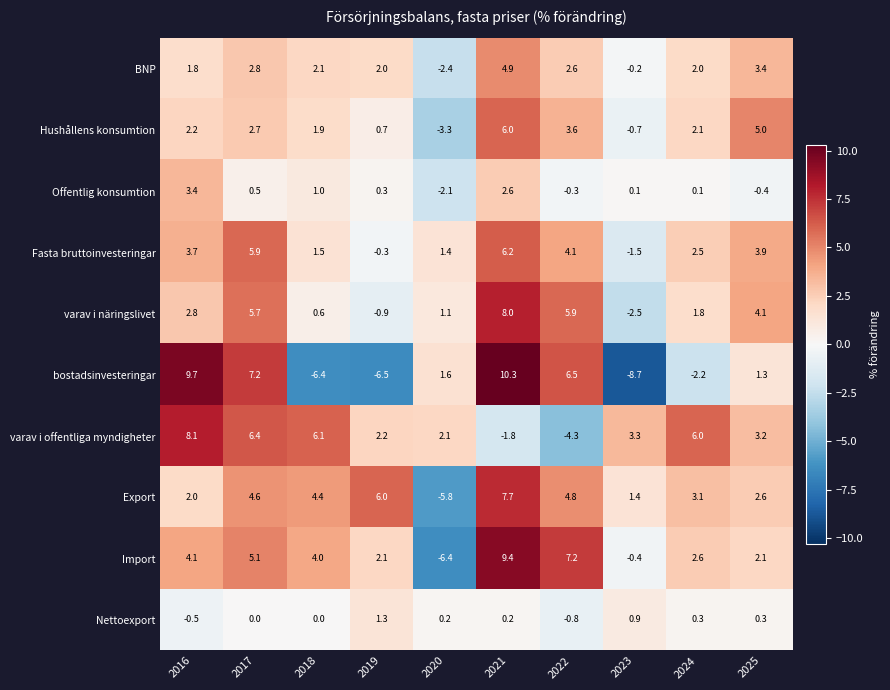

Which category has the highest value in the Nettoexport series?

2019